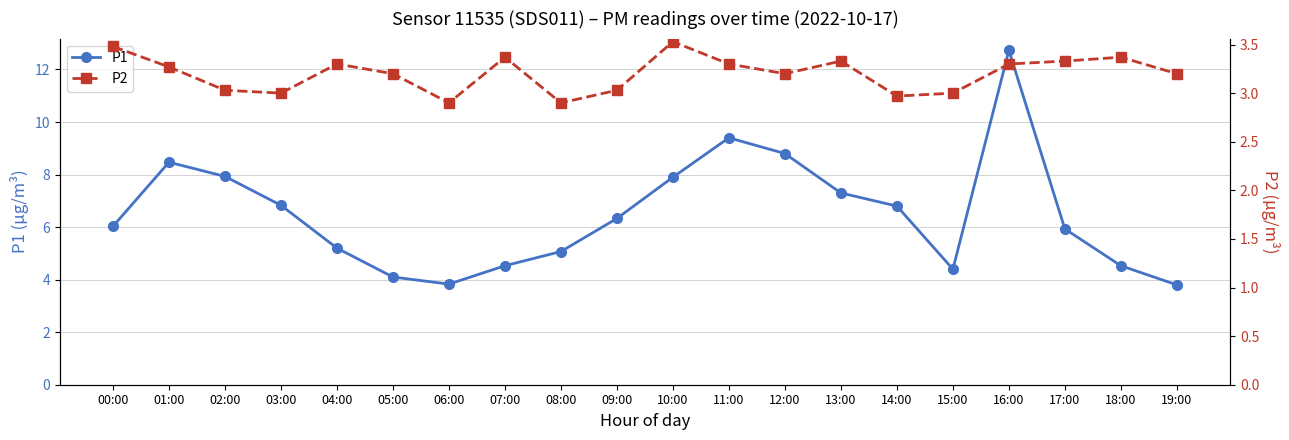

What is the total value across all series at 01:00?

11.7